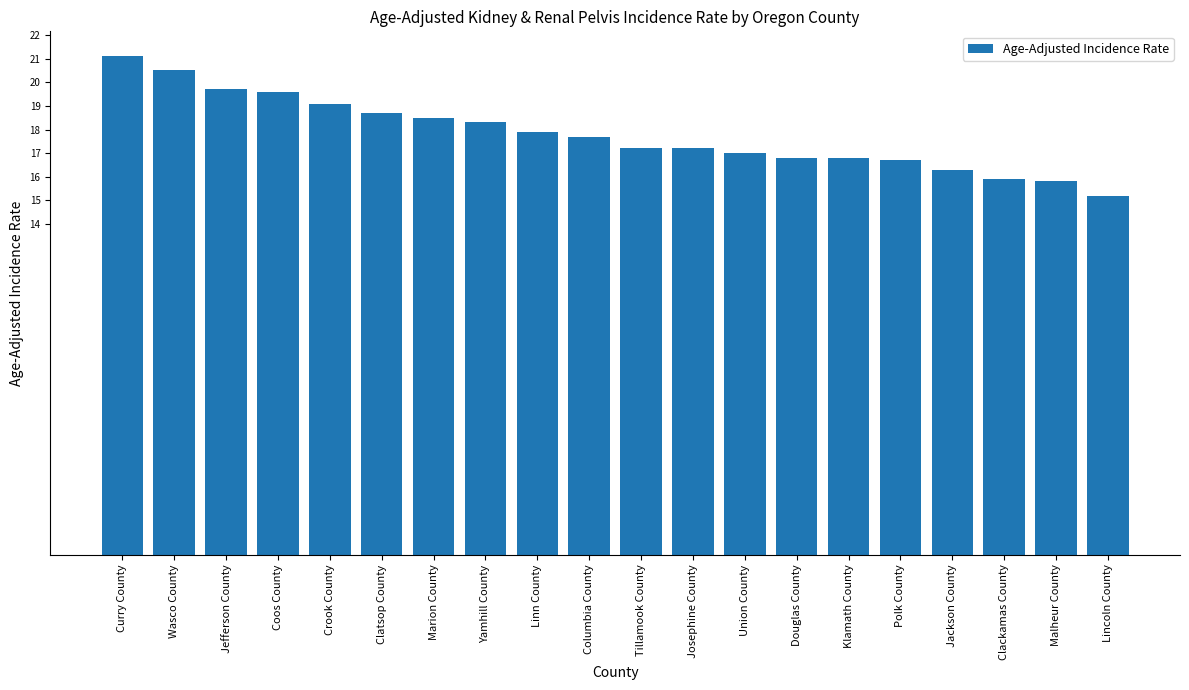

What is the ratio of the value at Curry County to the value at Clatsop County?

1.1